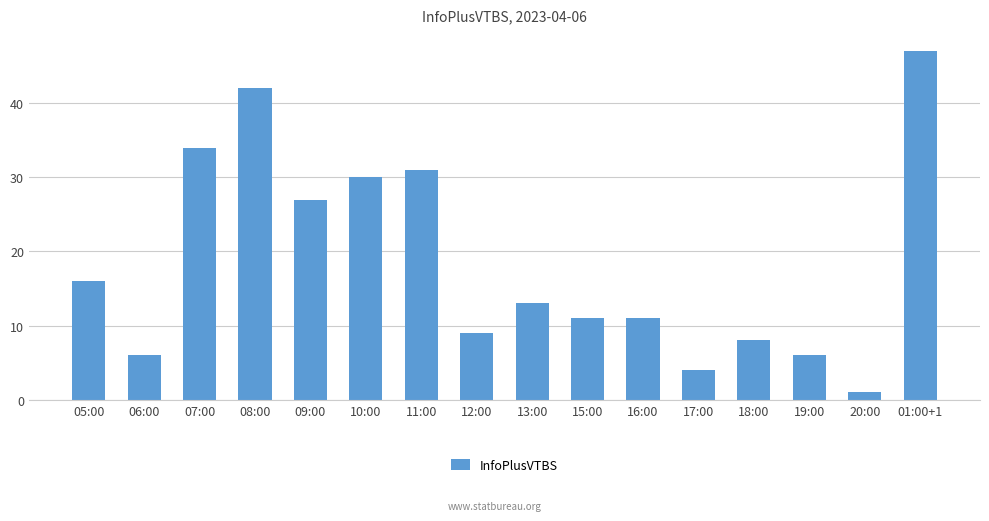

Reading left to right, list all the values displayed in this chart.

05:00=16	06:00=6	07:00=34	08:00=42	09:00=27	10:00=30	11:00=31	12:00=9	13:00=13	15:00=11	16:00=11	17:00=4	18:00=8	19:00=6	20:00=1	01:00+1=47